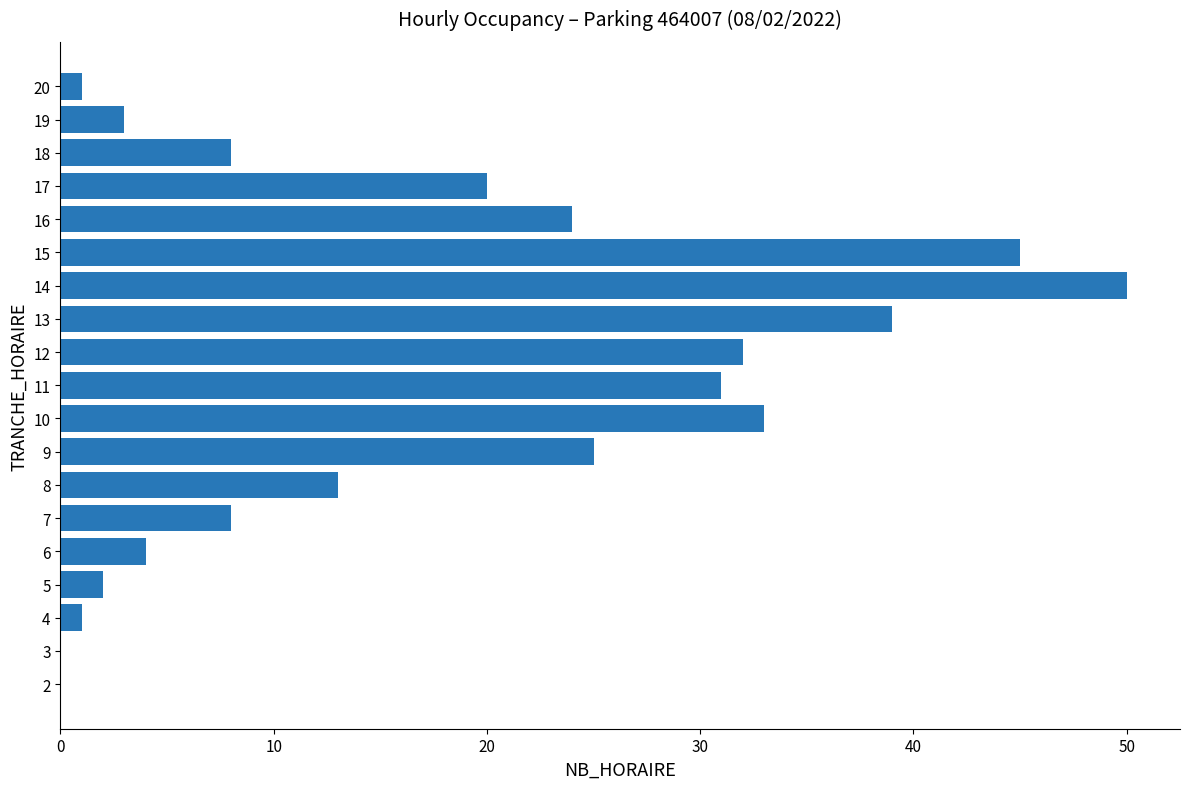

Which category has the highest value across all series?

14